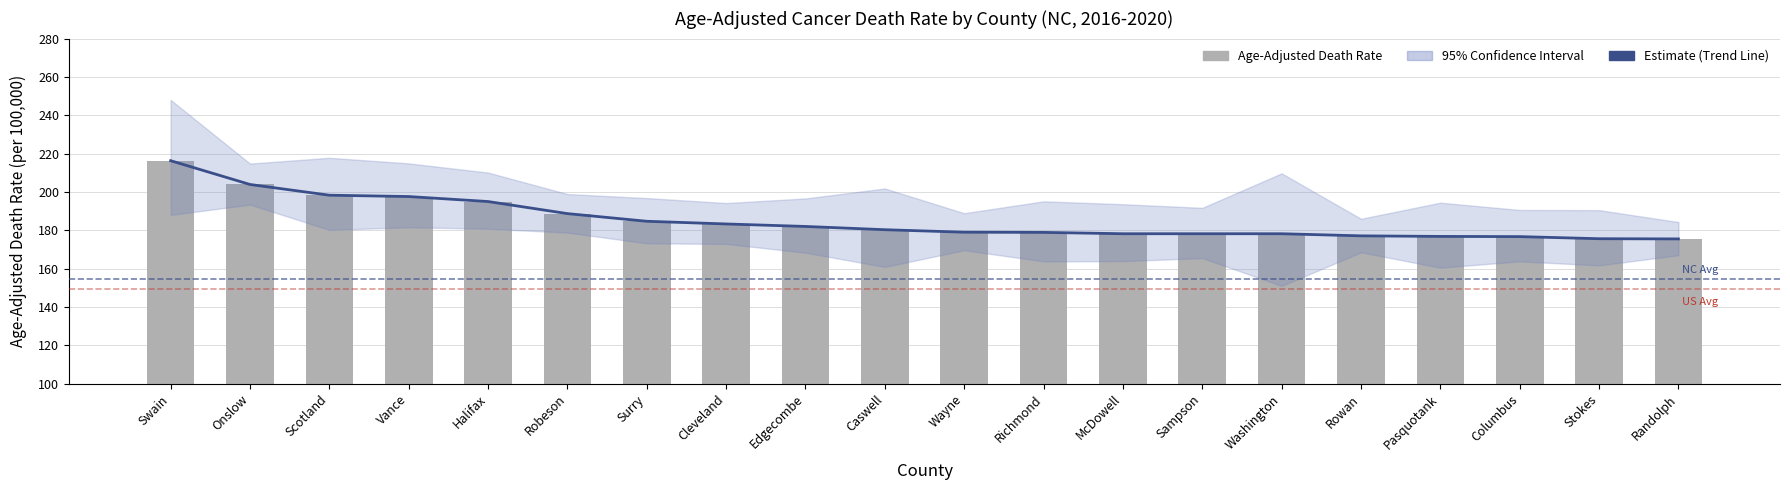

How many values in the Age-Adjusted Death Rate series are below 180?

10